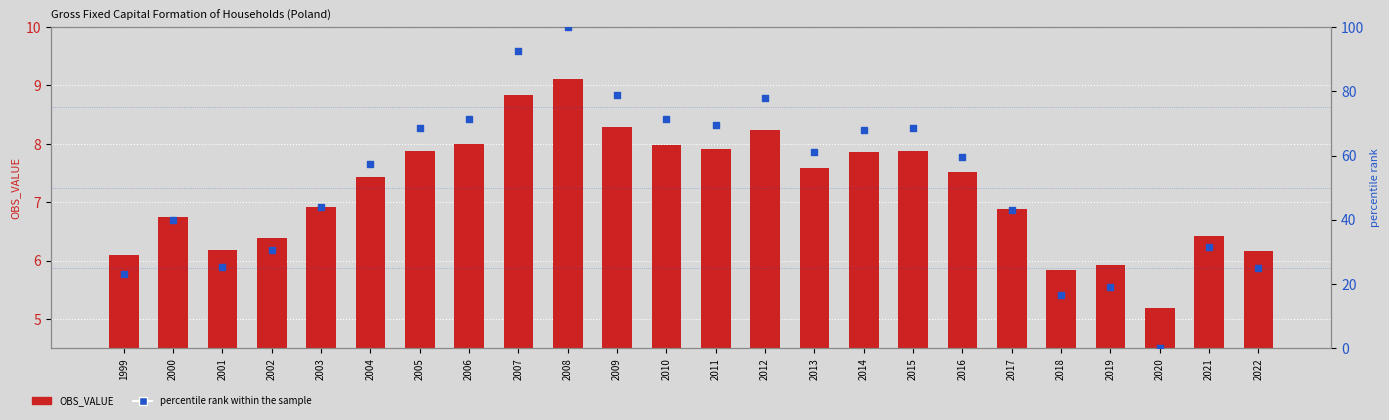

At which category is the sum across all series the highest?

2008